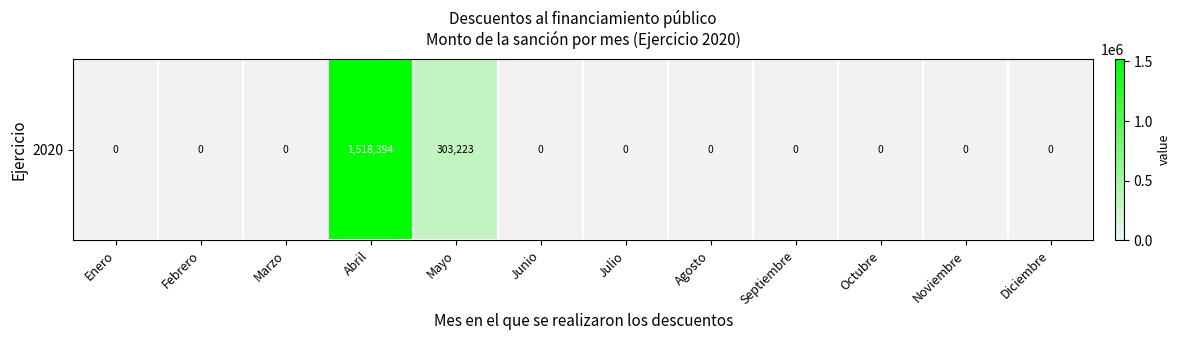

The value at Octubre is 0.0. True or false?

True